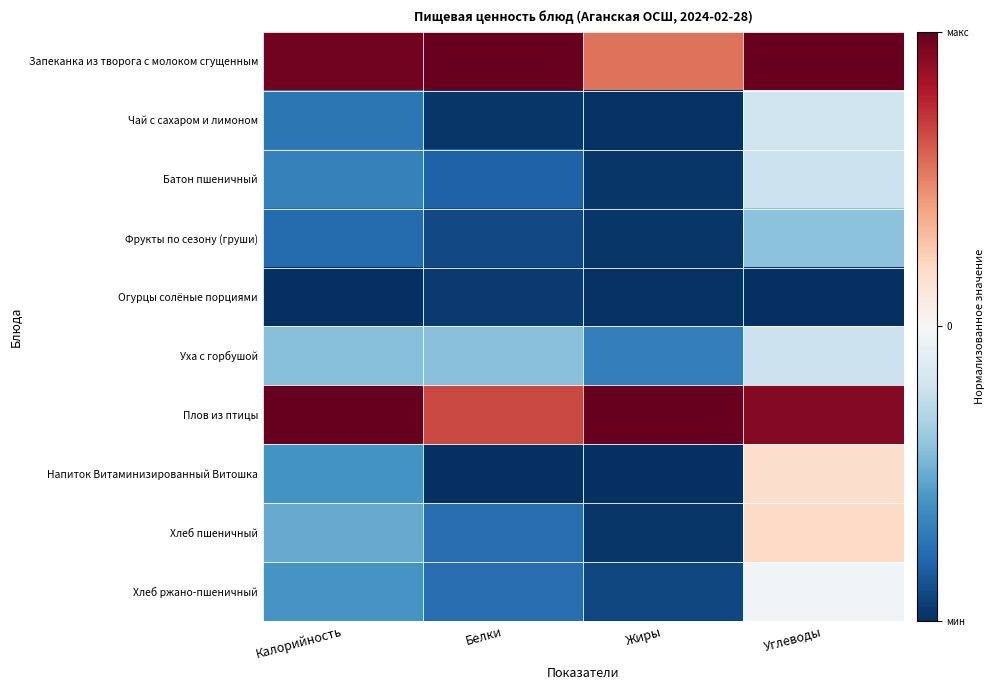

Reading left to right, transcribe all the data shown in this chart.

Запеканка из творога с молоком сгущенным: Калорийность=1.0	Белки=1.0	Жиры=0.5	Углеводы=1.0
Чай с сахаром и лимоном: Калорийность=-0.7	Белки=-1.0	Жиры=-1.0	Углеводы=-0.2
Батон пшеничный: Калорийность=-0.7	Белки=-0.8	Жиры=-1.0	Углеводы=-0.2
Фрукты по сезону (груши): Калорийность=-0.8	Белки=-0.9	Жиры=-1.0	Углеводы=-0.4
Огурцы солёные порциями: Калорийность=-1.0	Белки=-1.0	Жиры=-1.0	Углеводы=-1.0
Уха с горбушой: Калорийность=-0.4	Белки=-0.4	Жиры=-0.7	Углеводы=-0.2
Плов из птицы: Калорийность=1.0	Белки=0.7	Жиры=1.0	Углеводы=0.9
Напиток Витаминизированный Витошка: Калорийность=-0.6	Белки=-1.0	Жиры=-1.0	Углеводы=0.2
Хлеб пшеничный: Калорийность=-0.5	Белки=-0.8	Жиры=-1.0	Углеводы=0.2
Хлеб ржано-пшеничный: Калорийность=-0.6	Белки=-0.8	Жиры=-0.9	Углеводы=-0.0